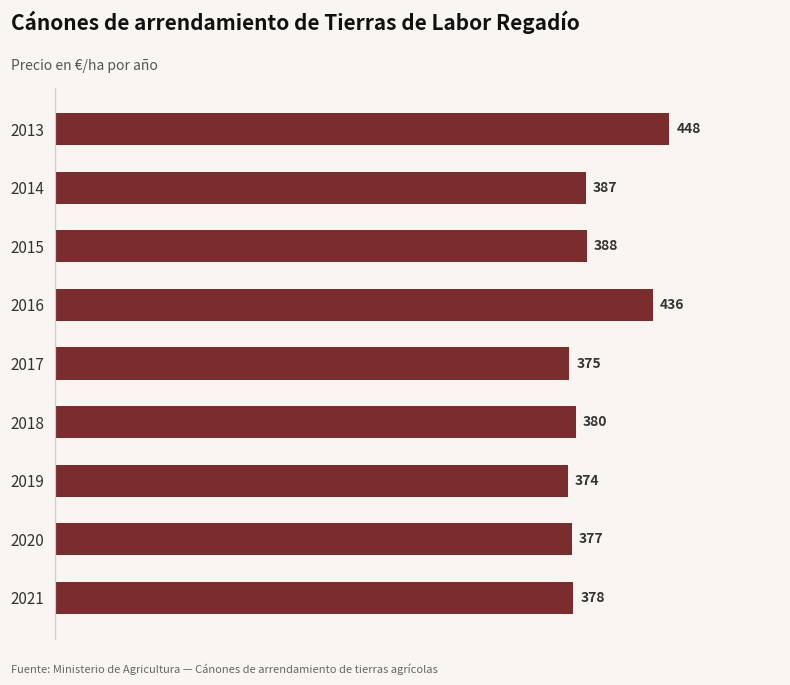

What is the average value?

394